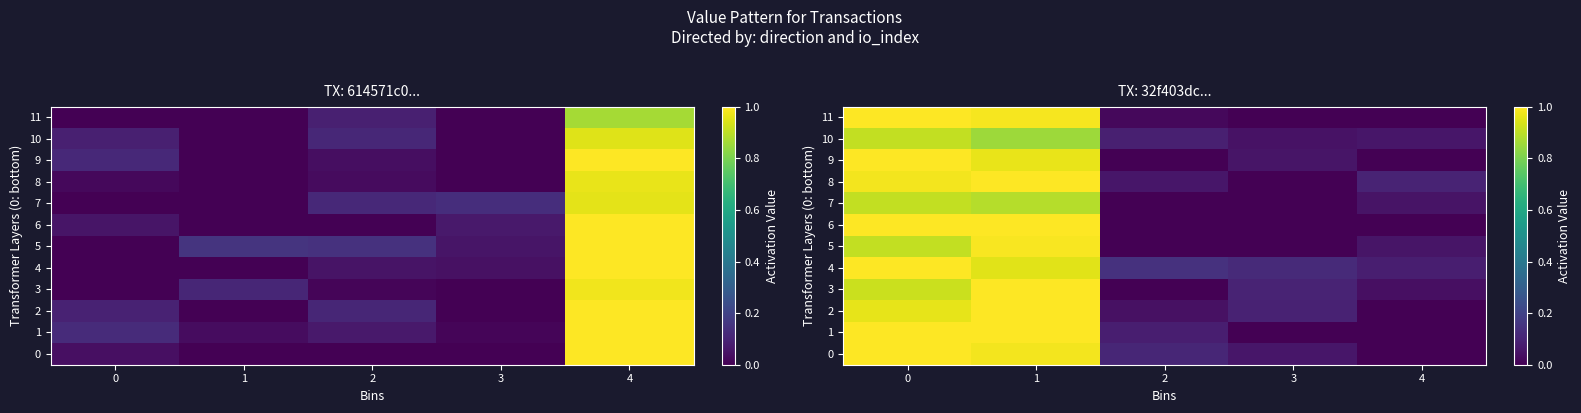

What is the difference between the maximum and minimum values in the row_3 series?

1.0